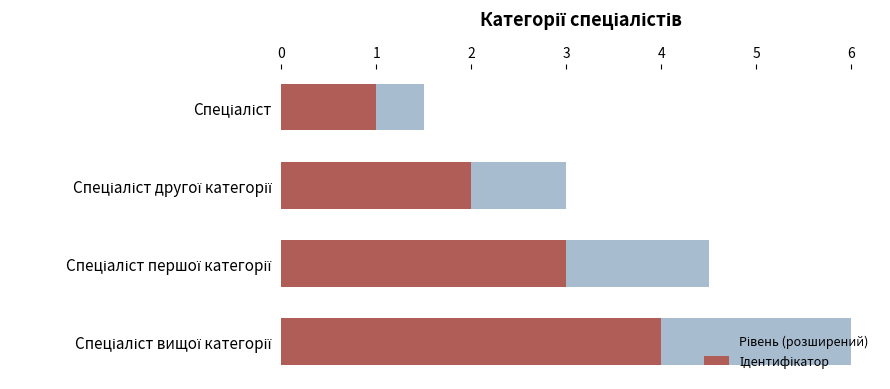

Does the chart contain any negative values?

No